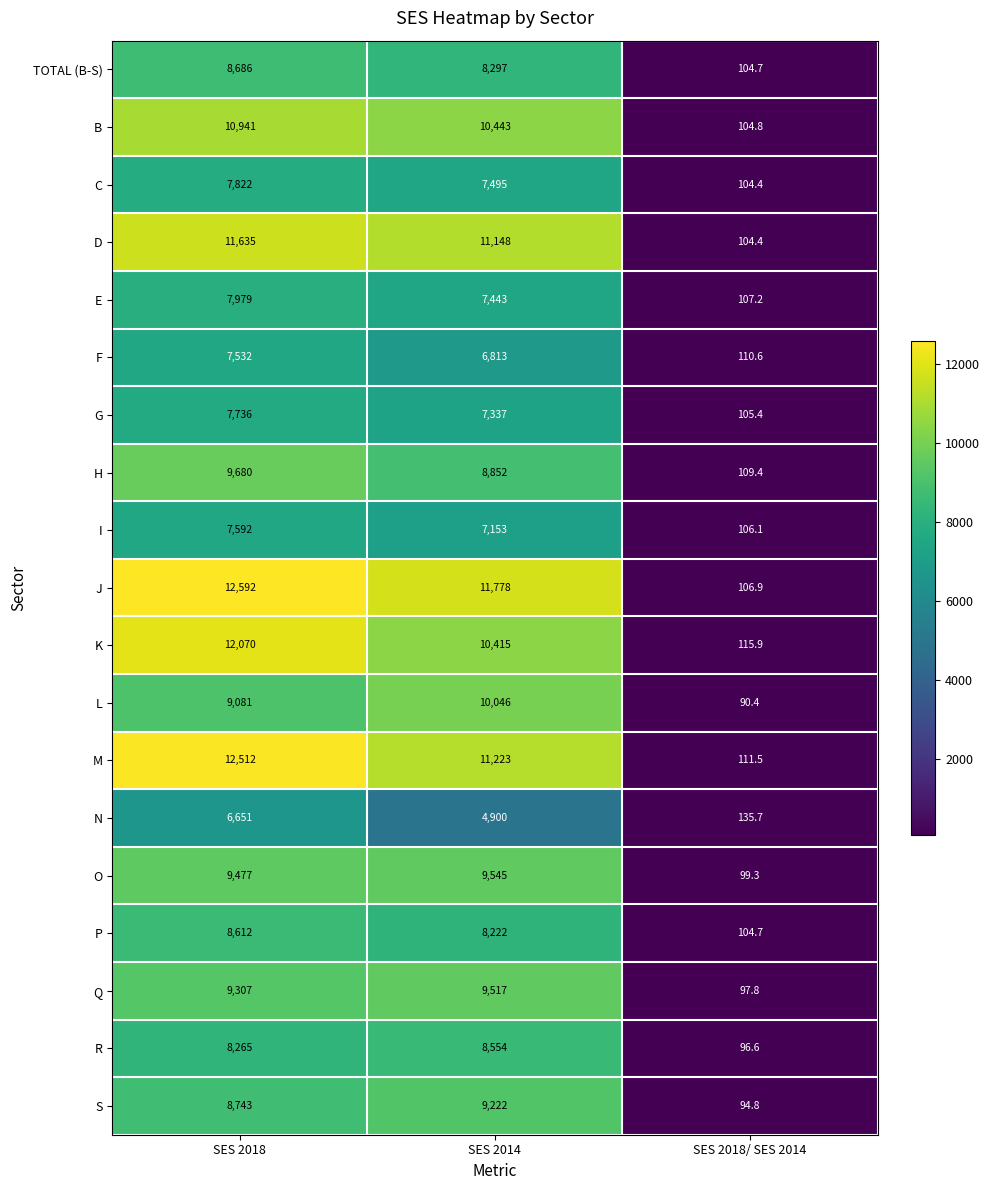

What is the difference between the highest and lowest values at SES 2018?

5941.0